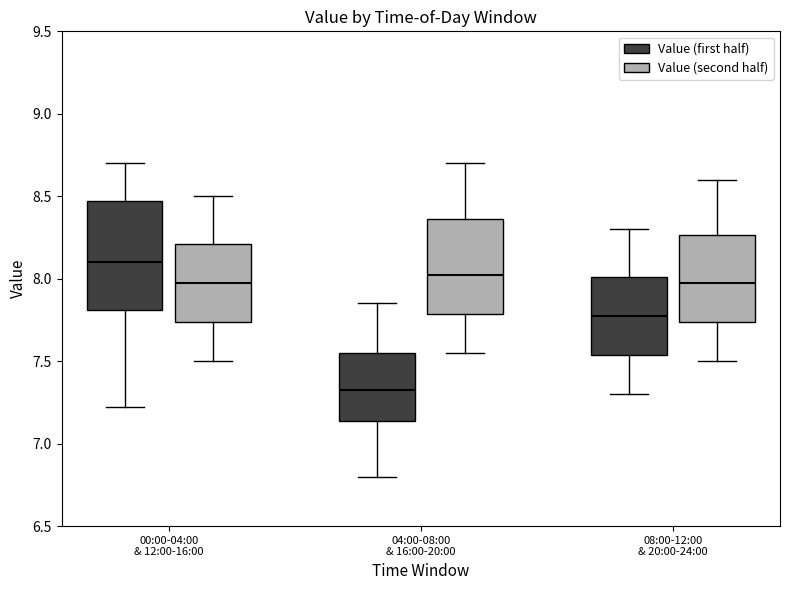

Which box is the tallest, from its lower edge to its upper edge?

00:00-04:00 & 12:00-16:00 (Value (first half))